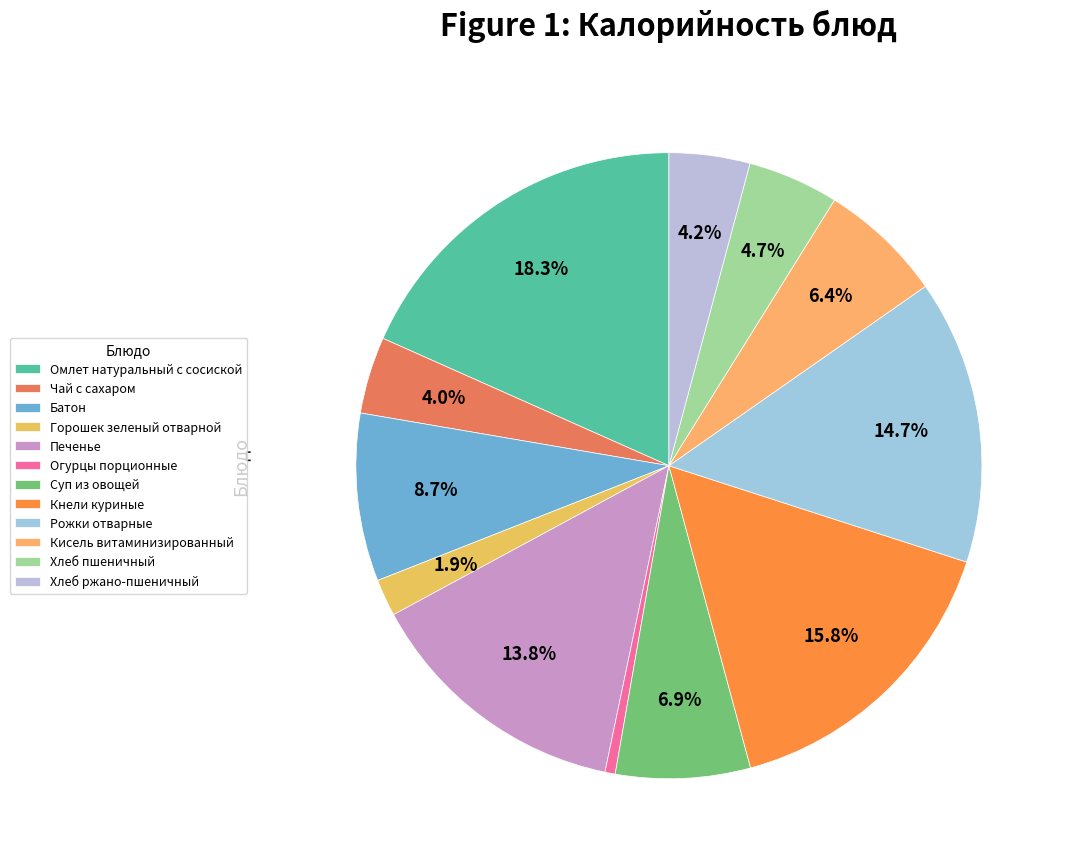

To the nearest percent, what is the difference between the Хлеб пшеничный and Чай с сахаром slice percentages?

1%